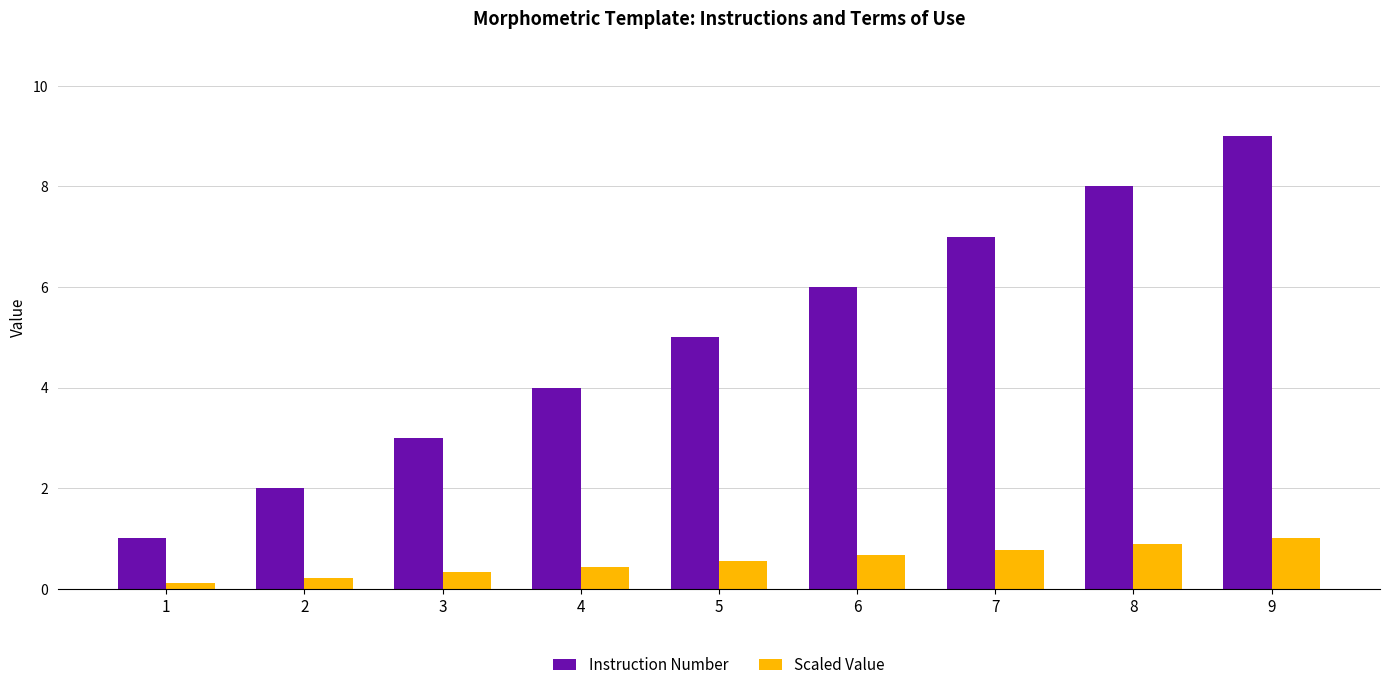

True or false: Instruction Number has a value of 7.0 at 7.

True